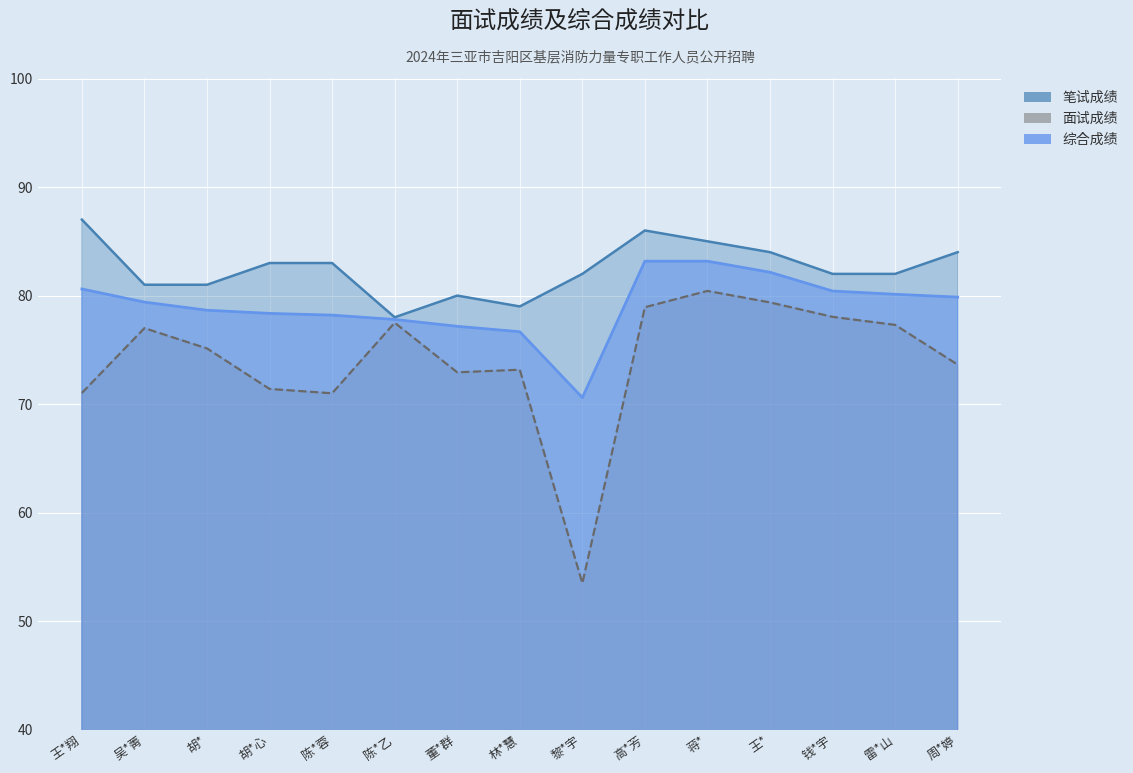

Reading left to right, what are all the values shown in this chart?

笔试成绩: 王*翔=87.0	吴*菁=81.0	胡*=81.0	胡*心=83.0	陈*蓉=83.0	陈*乙=78.0	董*群=80.0	林*慧=79.0	黎*宇=82.0	高*芳=86.0	蒋*=85.0	王*=84.0	钱*宇=82.0	雷*山=82.0	周*婷=84.0
面试成绩: 王*翔=71.0	吴*菁=77.0	胡*=75.1	胡*心=71.4	陈*蓉=71.0	陈*乙=77.5	董*群=72.9	林*慧=73.2	黎*宇=53.5	高*芳=78.9	蒋*=80.4	王*=79.4	钱*宇=78.0	雷*山=77.3	周*婷=73.6
综合成绩: 王*翔=80.6	吴*菁=79.4	胡*=78.7	胡*心=78.4	陈*蓉=78.2	陈*乙=77.8	董*群=77.2	林*慧=76.7	黎*宇=70.6	高*芳=83.2	蒋*=83.2	王*=82.2	钱*宇=80.4	雷*山=80.1	周*婷=79.9